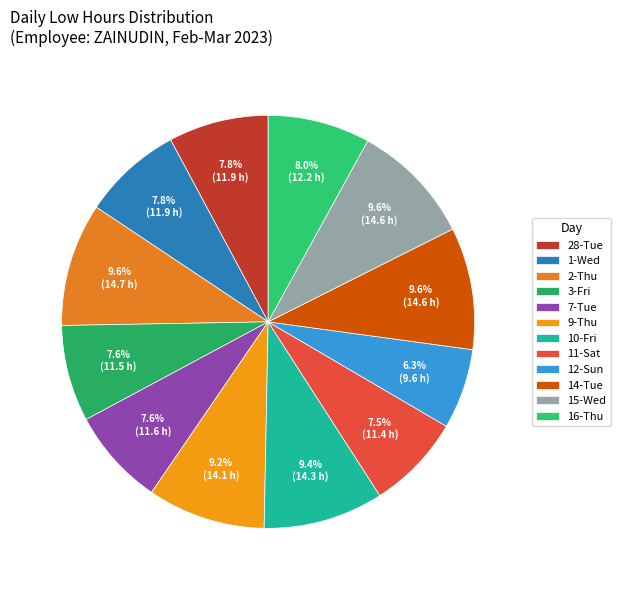

Count the number of slices in the pie.

12